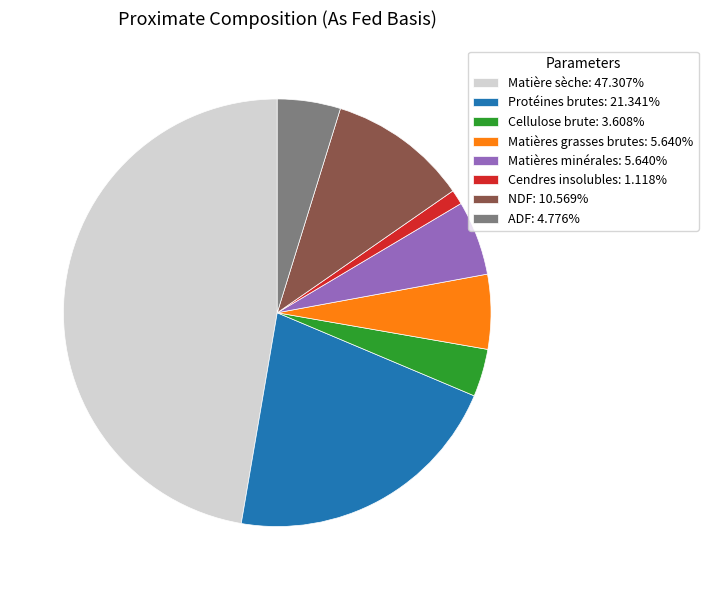

Do Matière sèche: 47.307% and Matières grasses brutes: 5.640% together represent more than half of the pie?

Yes